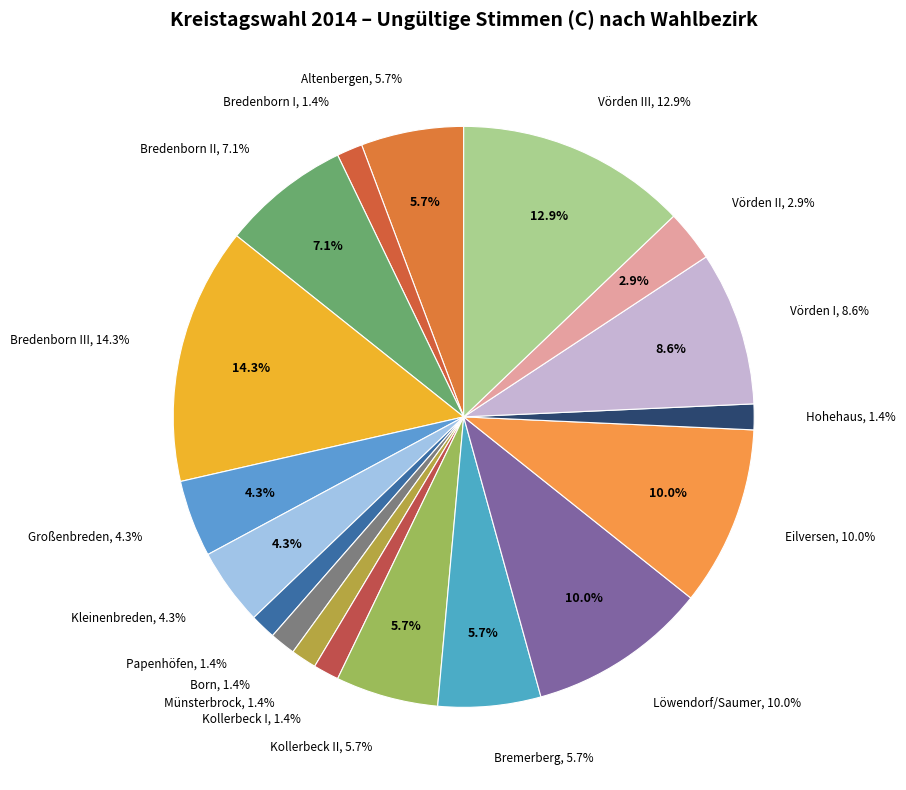

Approximately how many times larger is the value at Vörden II compared to Born?

2.0